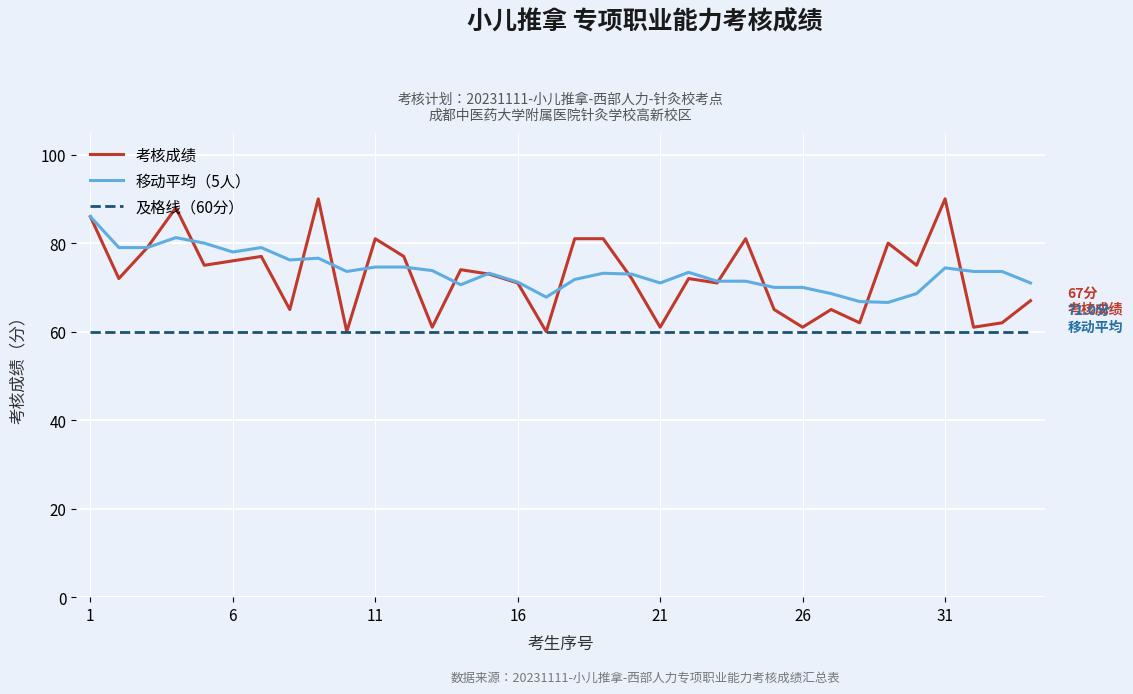

Does the chart display data point markers on the line(s)?

No